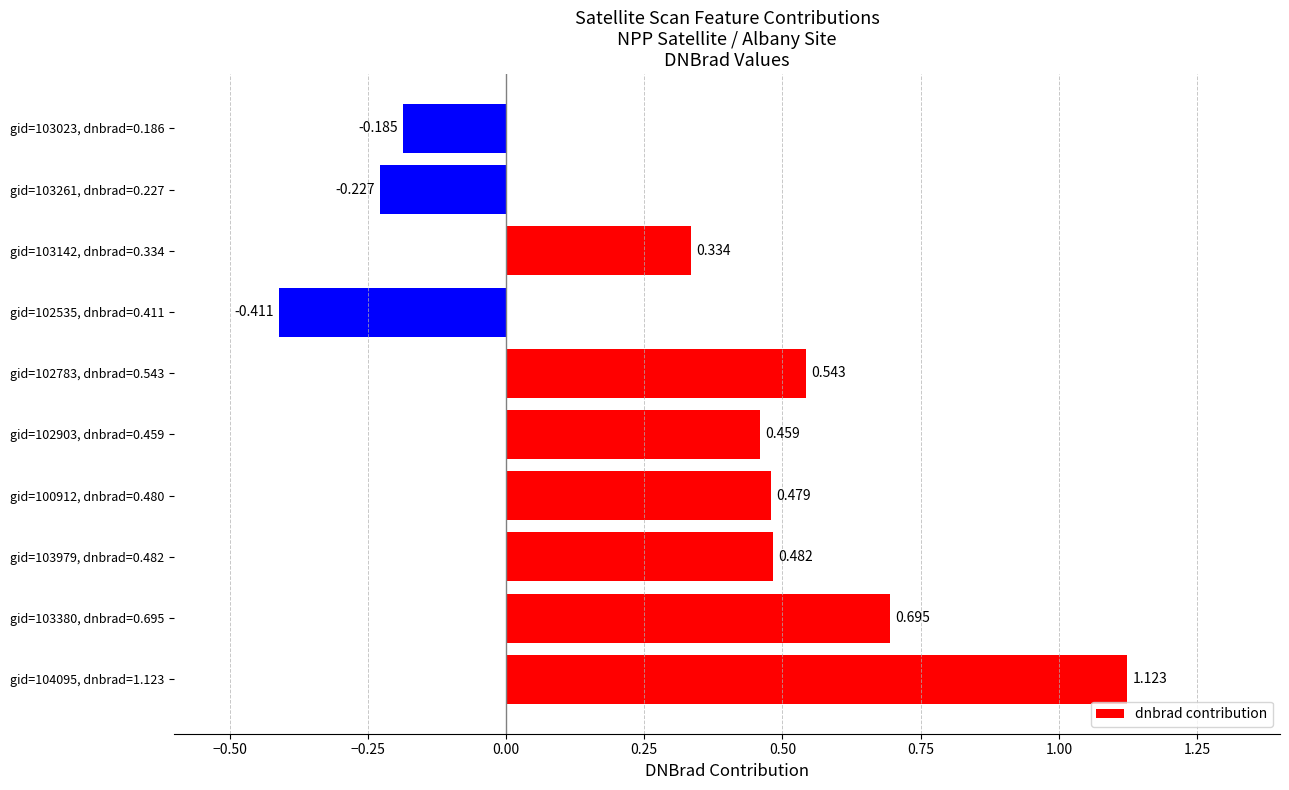

How many values are below zero?

3